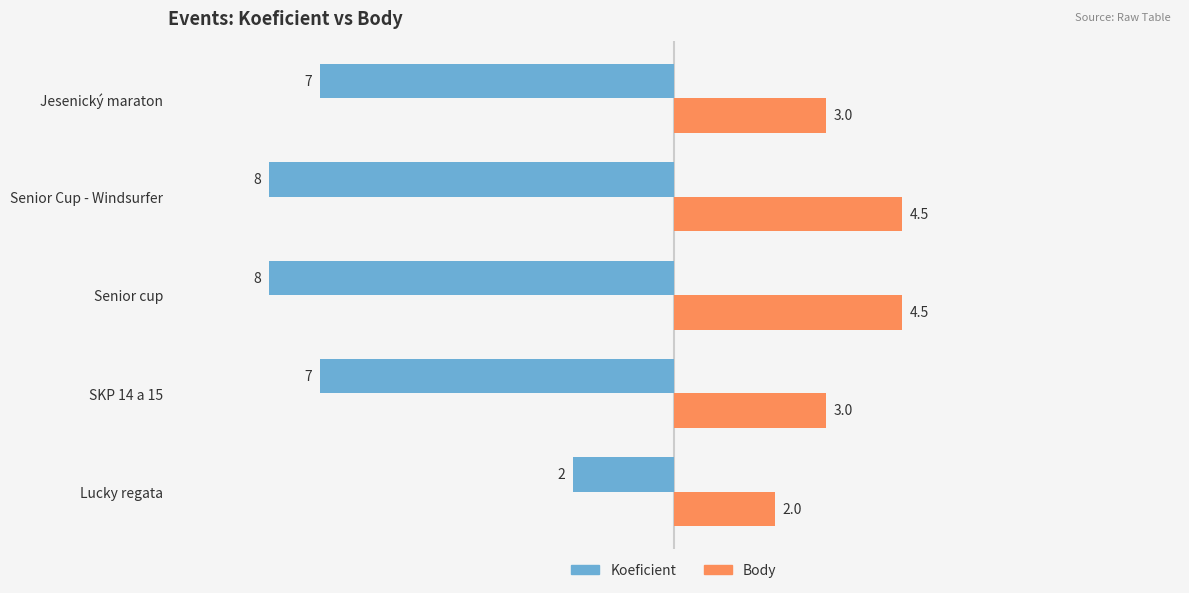

Count the number of data series in this chart.

2